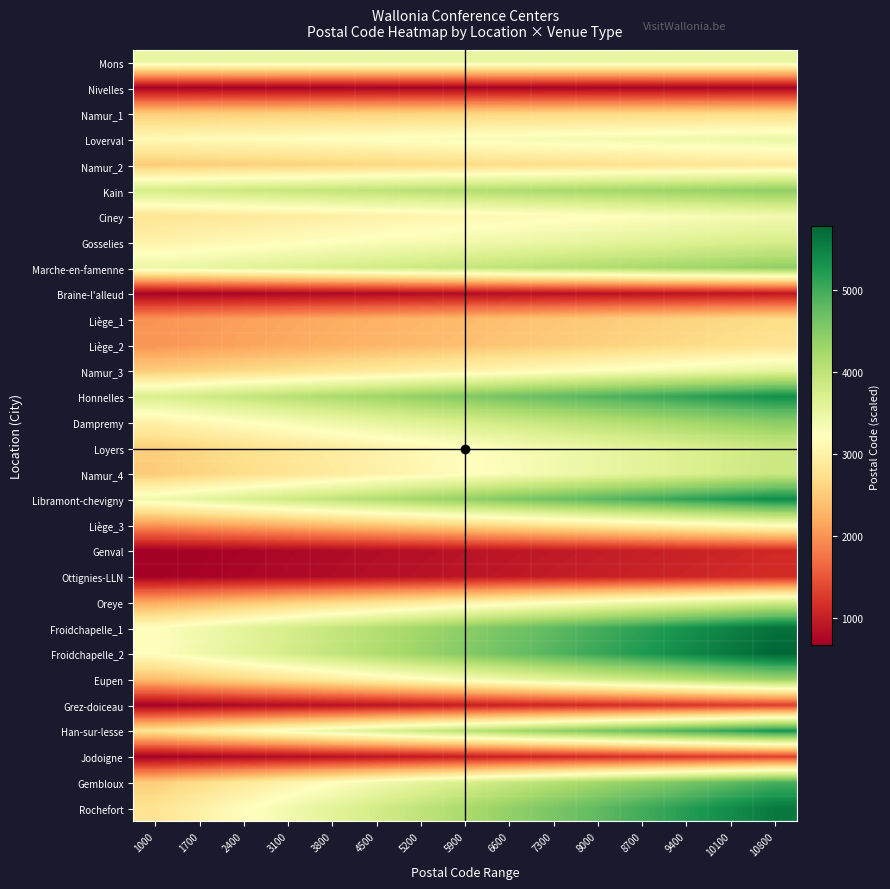

At which category is the sum across all series the highest?

10800